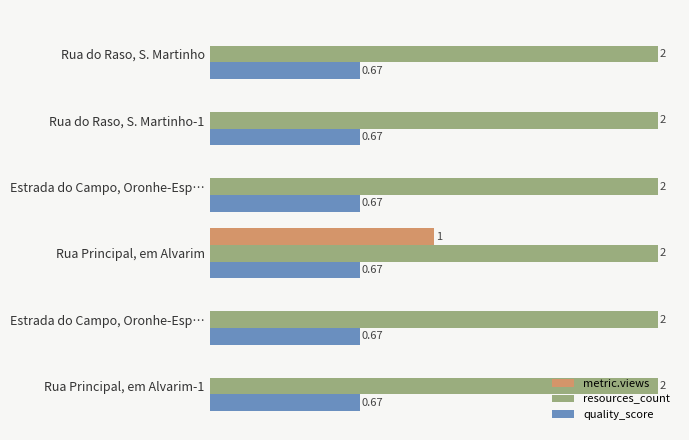

What are all the series names shown in the legend?

metric.views, resources_count, quality_score